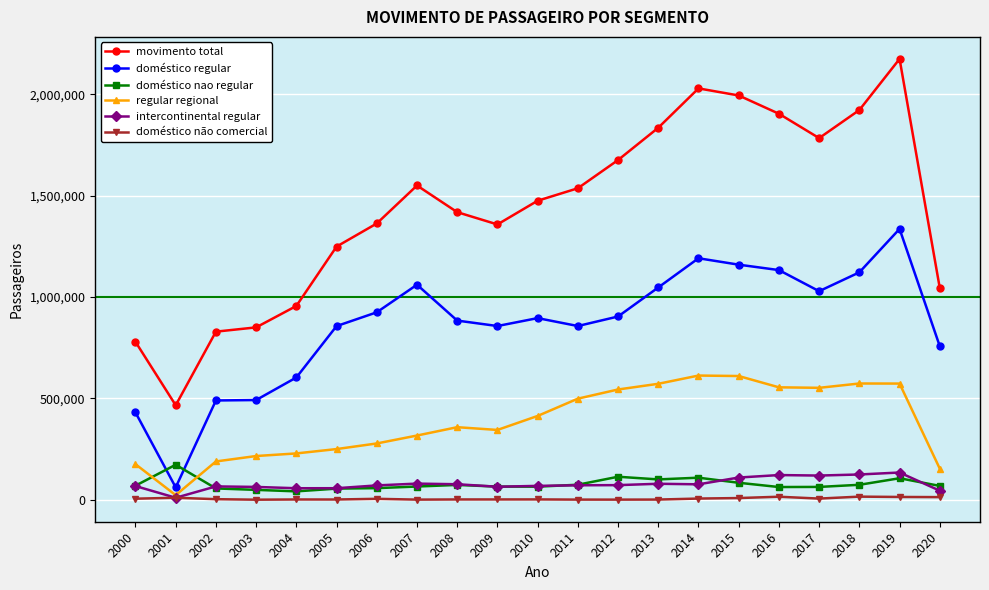

Between 2003 and 2013, which series saw the biggest shift?

movimento total